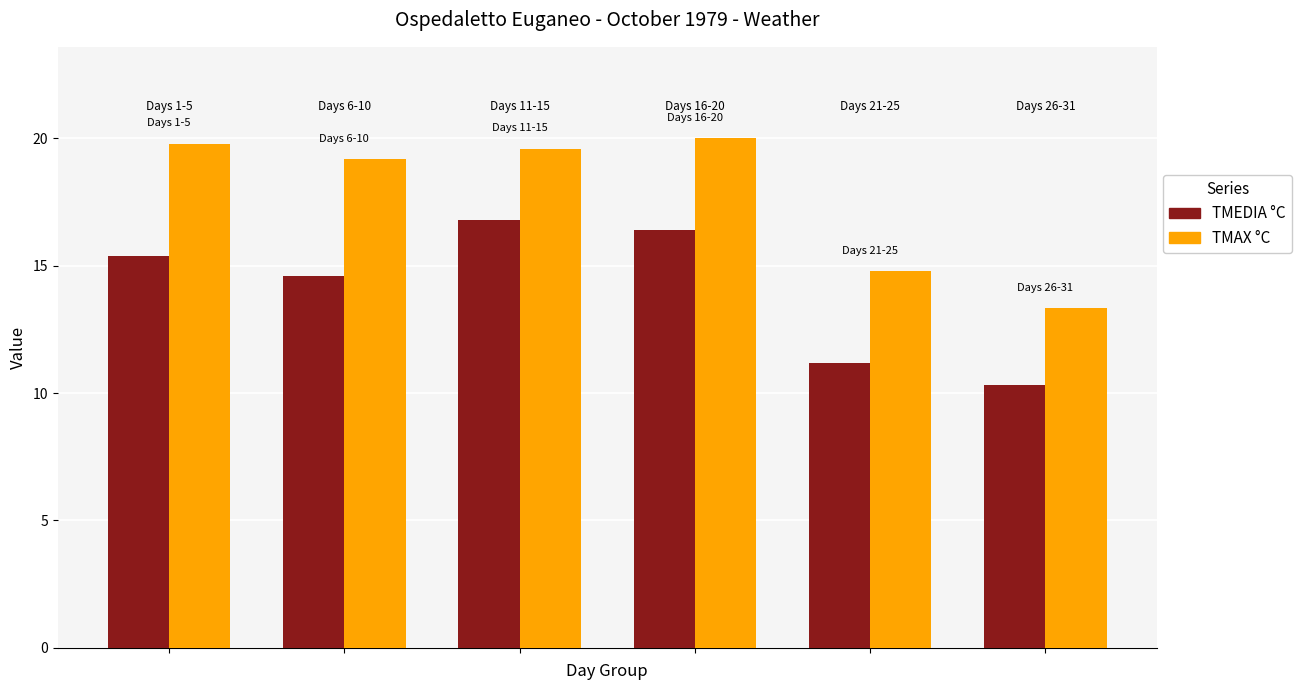

Reading left to right, list all the values displayed in this chart.

TMEDIA °C: 15.4	14.6	16.8	16.4	11.2	10.3
TMAX °C: 19.8	19.2	19.6	20.0	14.8	13.3